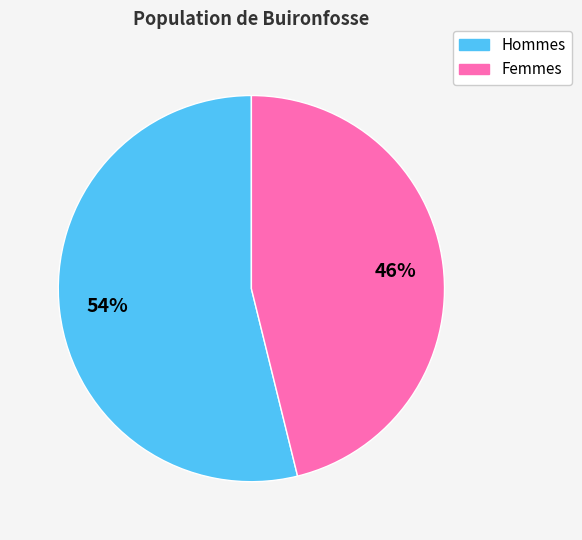

Is there any slice that represents more than half of the pie?

Yes